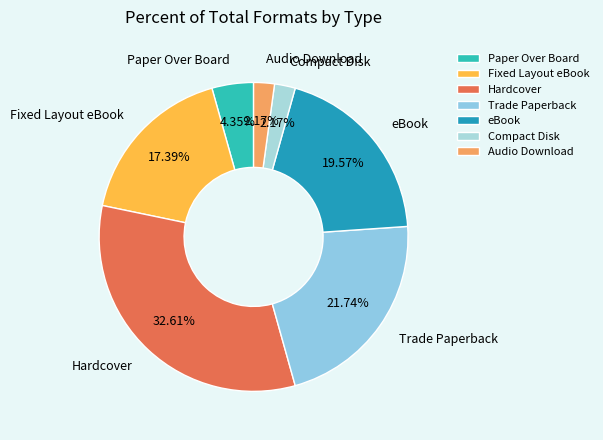

To the nearest percent, what is the combined percentage of Hardcover and Compact Disk?

35%